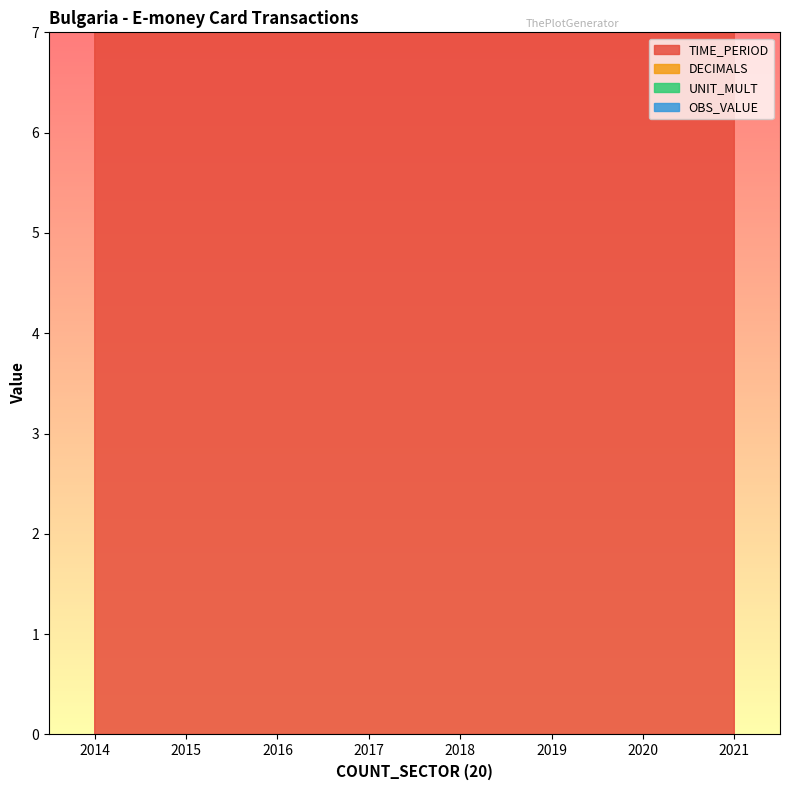

At which category is the sum across all series the highest?

2021